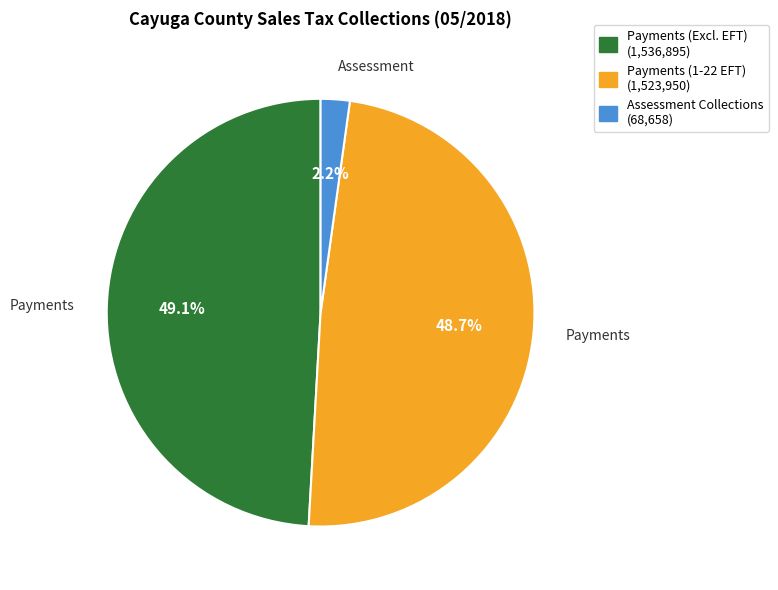

Is the sum of Assessment Collections (68,658) and Payments (Excl. EFT) (1,536,895) greater than half?

Yes